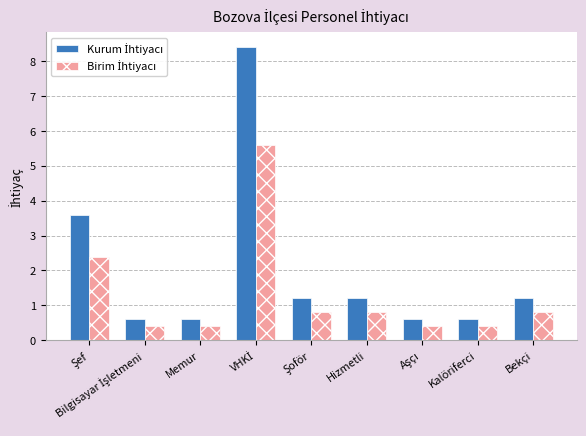

What is the smallest value displayed?

0.4